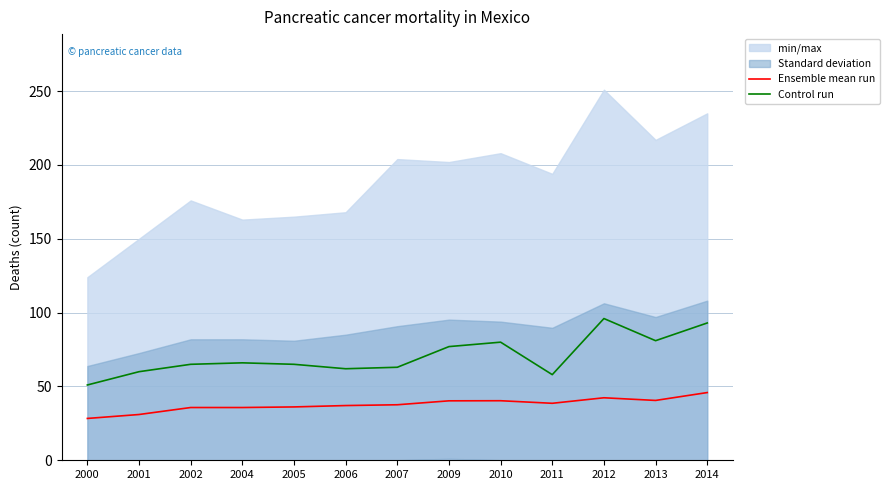

True or false: Control run and Ensemble mean run cross at least once.

False